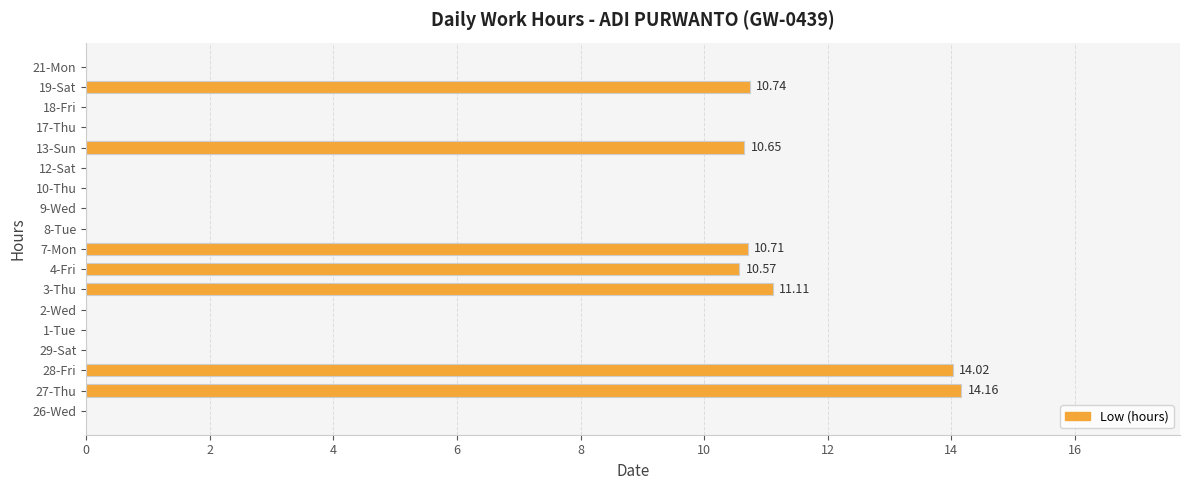

Which has a higher value, 21-Mon or 7-Mon?

7-Mon